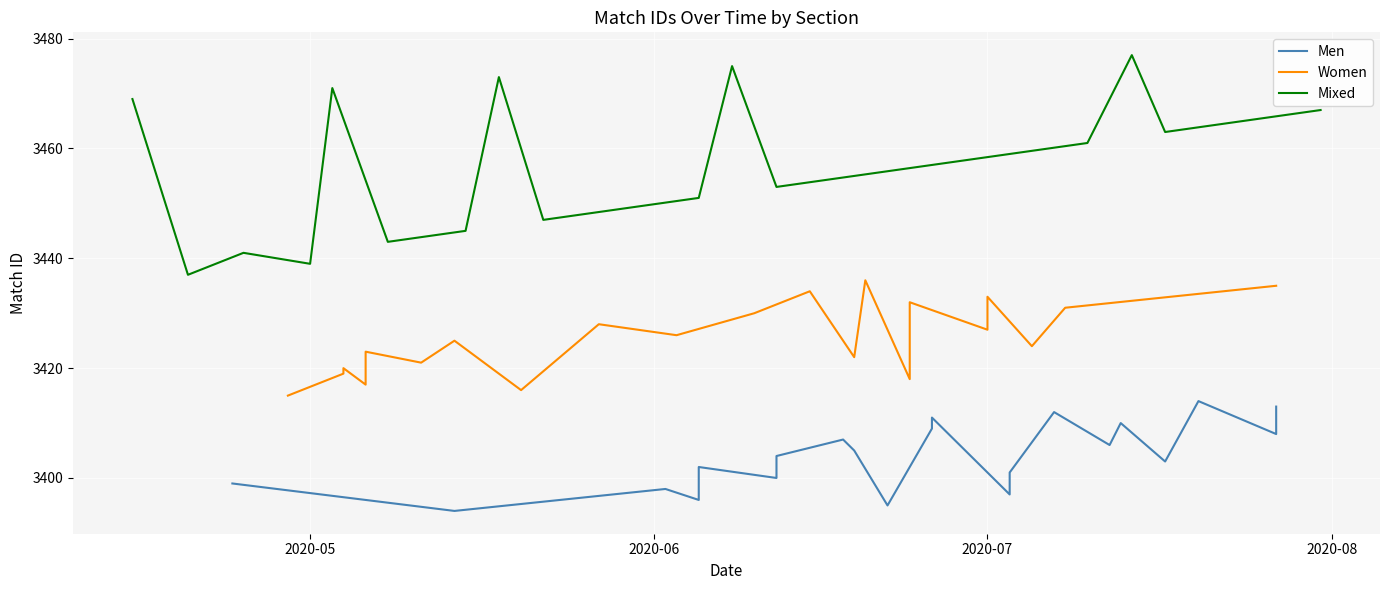

True or false: Women and Mixed cross at least once.

False